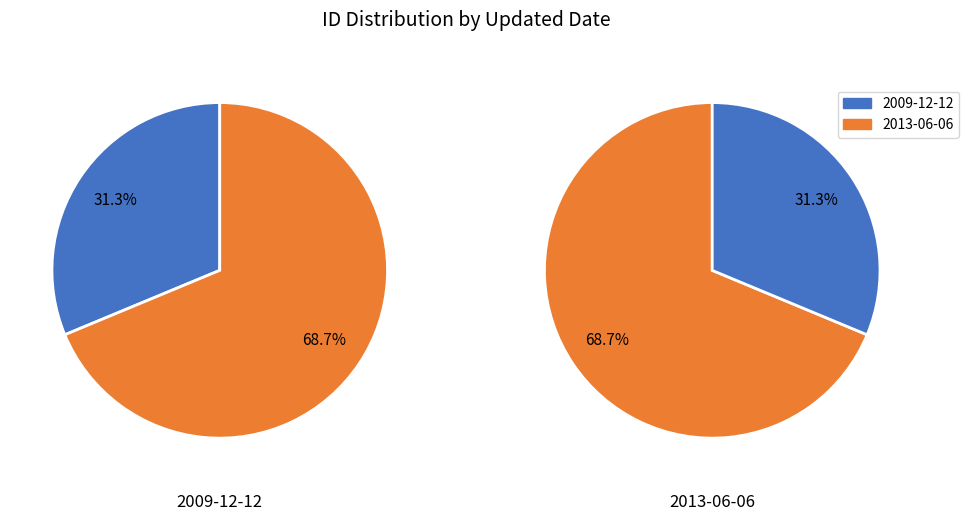

To the nearest percent, what portion does 2013-06-06 represent?

69%